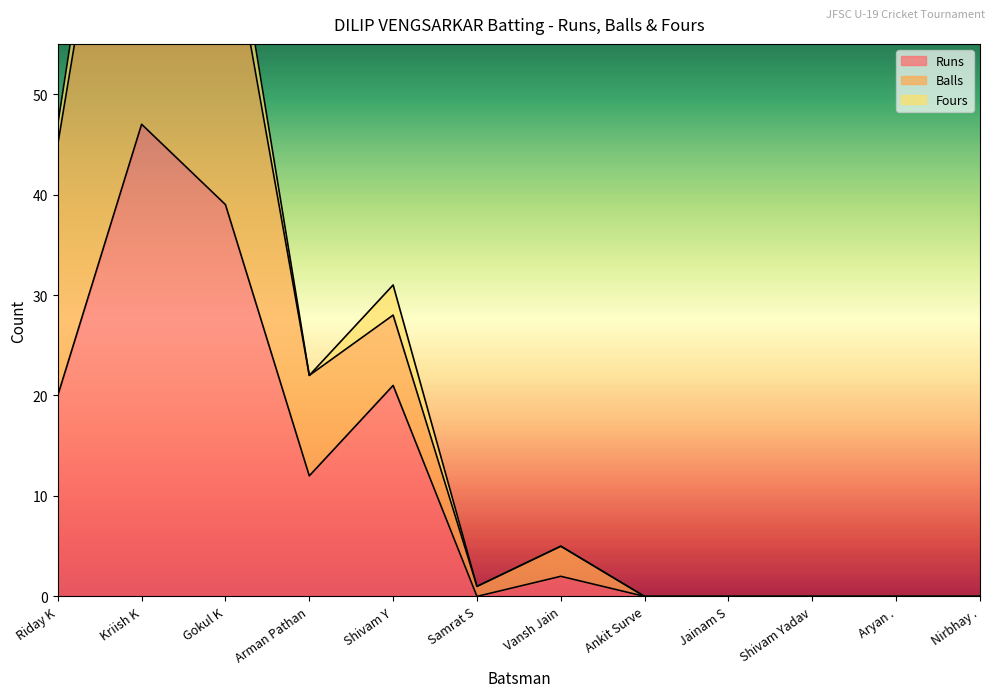

At which label is Balls closest to 47?

Riday K